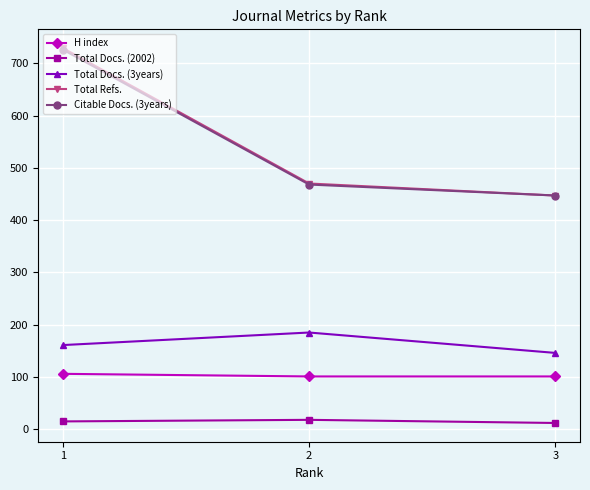

What is the total value across all series at 2?

1242